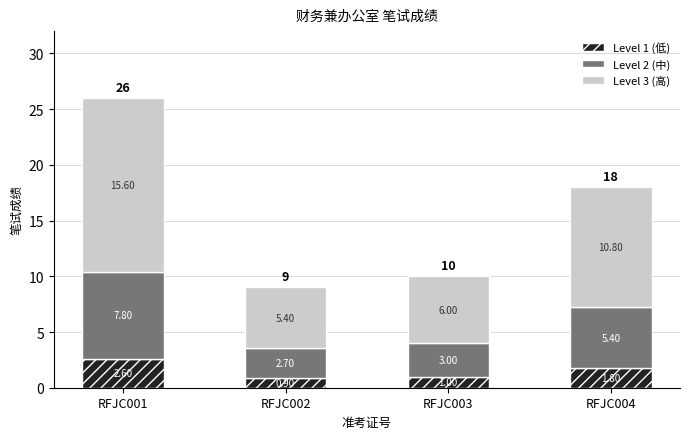

What is the sum of all Level 1 (低) values?

6.3